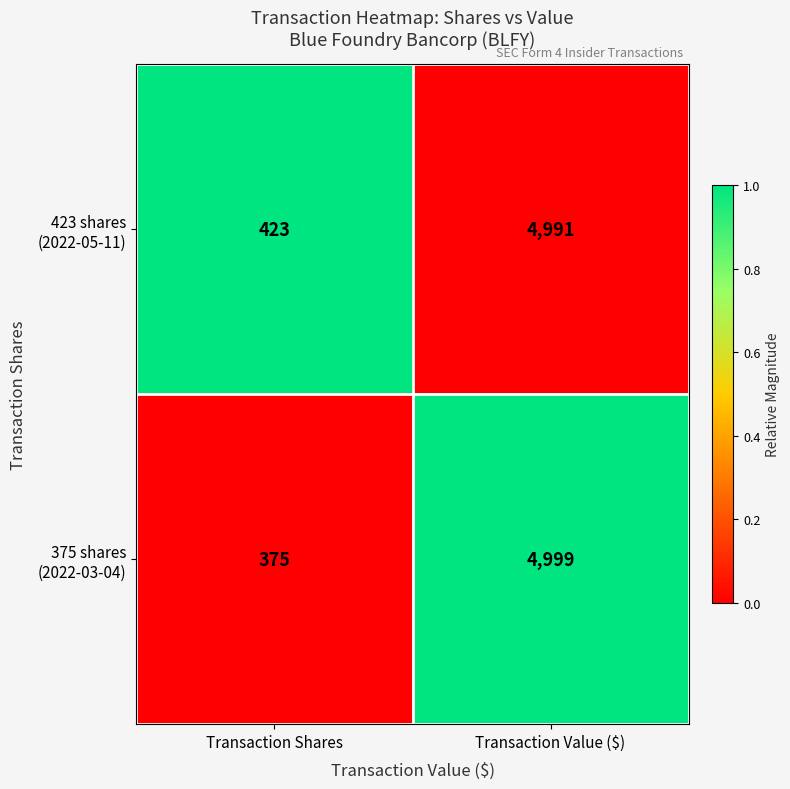

At which category is the sum across all series the highest?

Transaction Value ($)